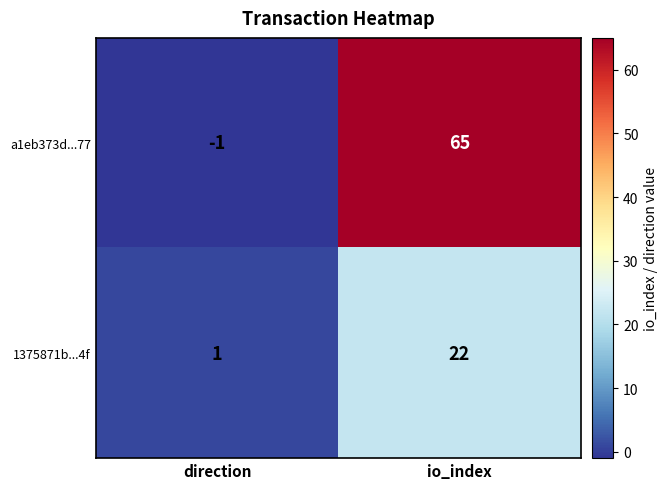

What value does the a1eb373d...77 series have at io_index?

65